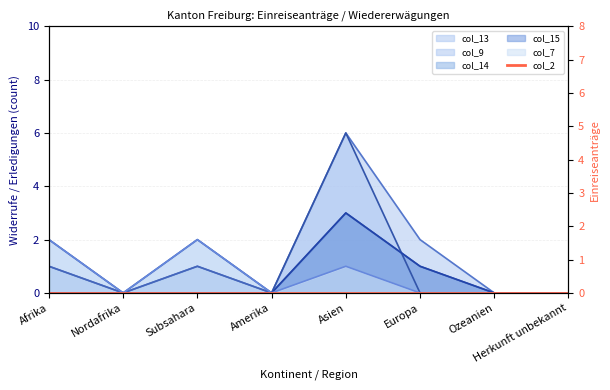

Reading left to right, what are all the values shown in this chart?

col_13: Afrika=1	Nordafrika=0	Subsahara=1	Amerika=0	Asien=6	Europa=2	Ozeanien=0	Herkunft unbekannt=0
col_9: Afrika=2	Nordafrika=0	Subsahara=2	Amerika=0	Asien=6	Europa=0	Ozeanien=0	Herkunft unbekannt=0
col_14: Afrika=1	Nordafrika=0	Subsahara=1	Amerika=0	Asien=3	Europa=1	Ozeanien=0	Herkunft unbekannt=0
col_15: Afrika=0	Nordafrika=0	Subsahara=0	Amerika=0	Asien=3	Europa=1	Ozeanien=0	Herkunft unbekannt=0
col_7: Afrika=2	Nordafrika=0	Subsahara=2	Amerika=0	Asien=1	Europa=0	Ozeanien=0	Herkunft unbekannt=0